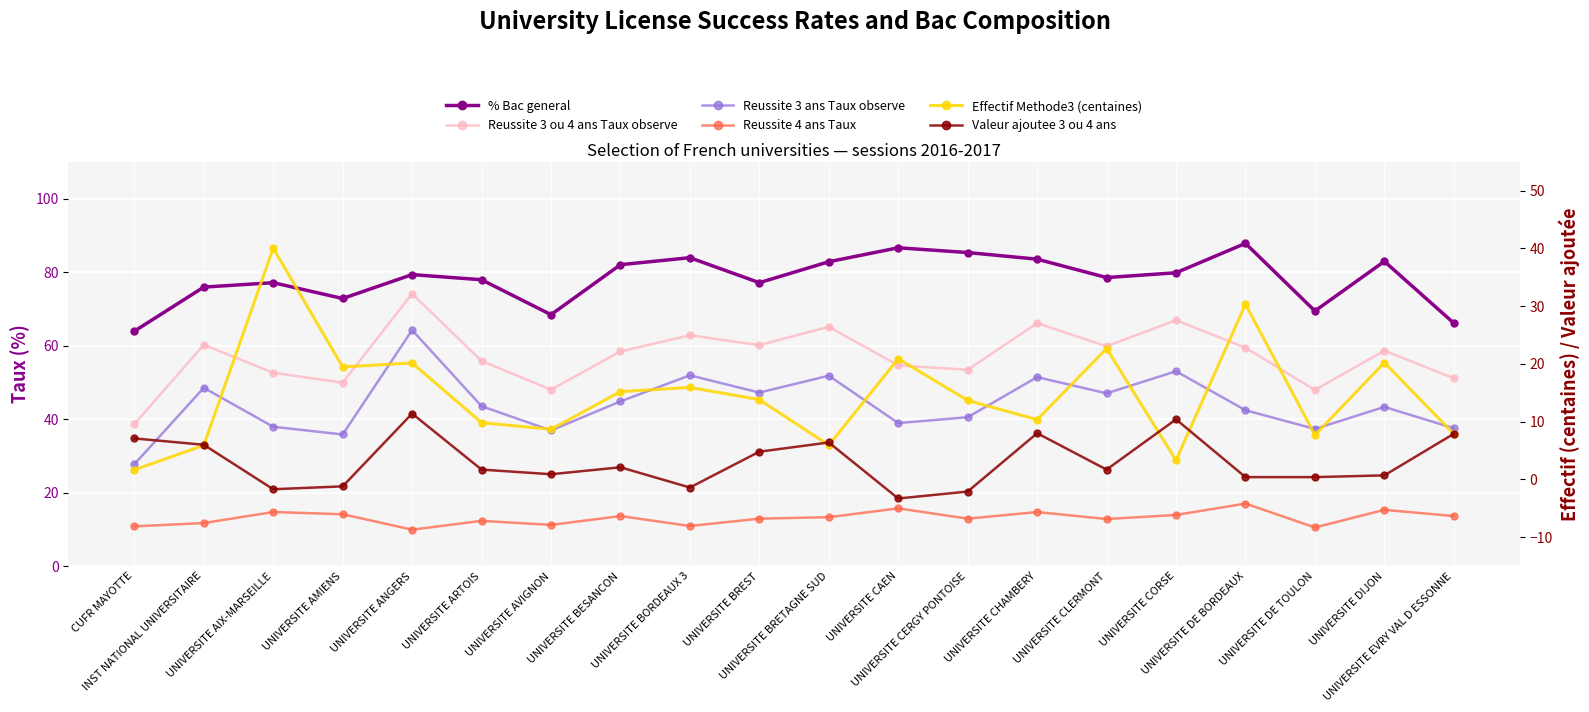

The value of Reussite 4 ans Taux at UNIVERSITE BESANCON is 13.6. True or false?

True